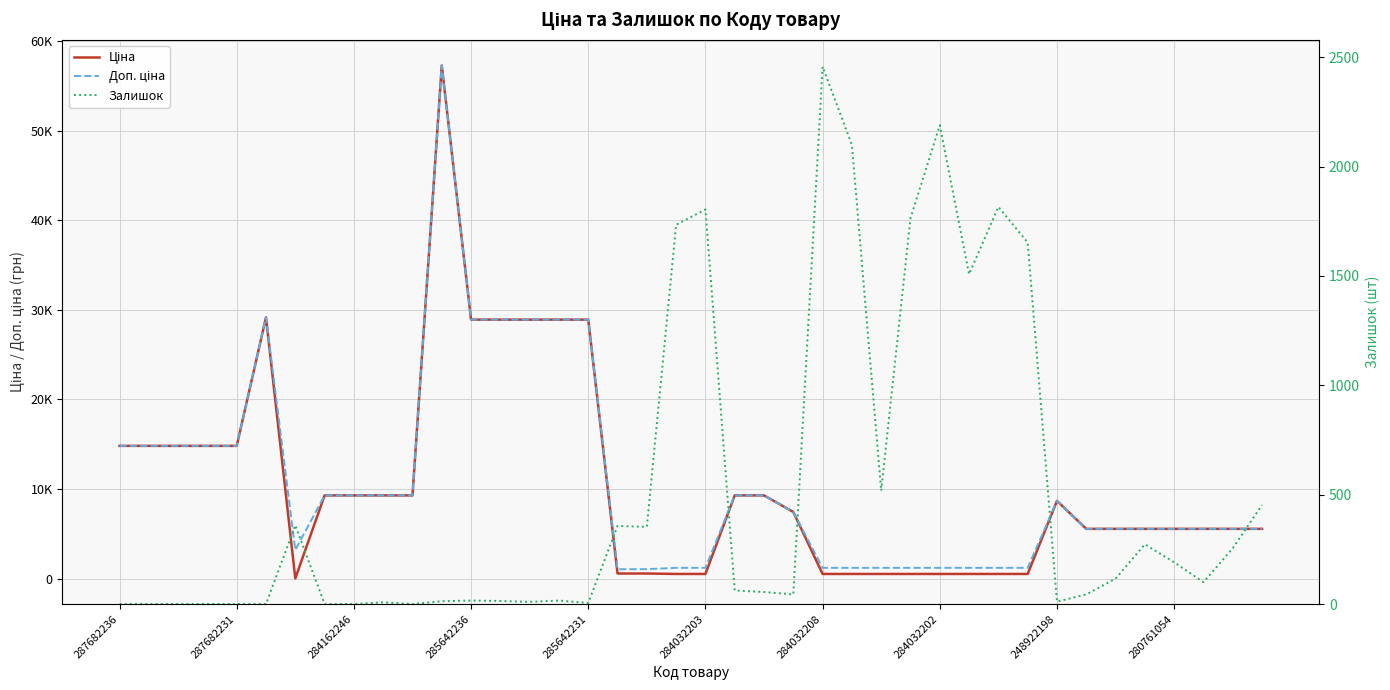

Reading left to right, list all the values displayed in this chart.

Ціна: 14817.6	14817.6	14817.6	14817.6	14817.6	29152.3	32.0	9290.5	9290.5	9290.5	9290.5	57258.0	28901.7	28901.7	28901.7	28901.7	28901.7	578.1	578.1	528.2	528.2	9290.5	9290.5	7444.6	528.2	528.2	528.2	528.2	528.2	528.2	528.2	528.2	8679.5	5560.3	5560.3	5560.3	5560.3	5560.3	5560.3	5560.3
Доп. ціна: 14817.6	14817.6	14817.6	14817.6	14817.6	29152.3	3205.0	9290.5	9290.5	9290.5	9290.5	57258.0	28901.7	28901.7	28901.7	28901.7	28901.7	1060.0	1060.0	1210.7	1210.7	9290.5	9290.5	7444.6	1210.7	1210.7	1210.7	1210.7	1210.7	1210.7	1210.7	1210.7	8679.5	5560.3	5560.3	5560.3	5560.3	5560.3	5560.3	5560.3
Залишок: 0.0	0.0	0.0	0.0	0.0	0.0	360.0	0.0	0.0	8.0	0.0	13.0	16.0	14.0	10.0	16.0	5.0	357.0	353.0	1734.0	1804.0	62.0	55.0	44.0	2457.0	2099.0	518.0	1764.0	2189.0	1508.0	1816.0	1653.0	11.0	44.0	116.0	273.0	191.0	100.0	255.0	453.0